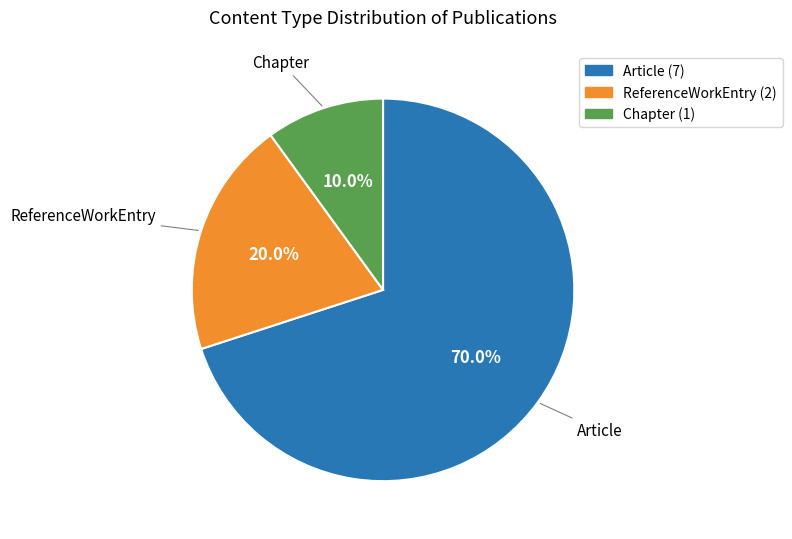

To the nearest percent, what is the difference between the largest and smallest slice percentages?

60%